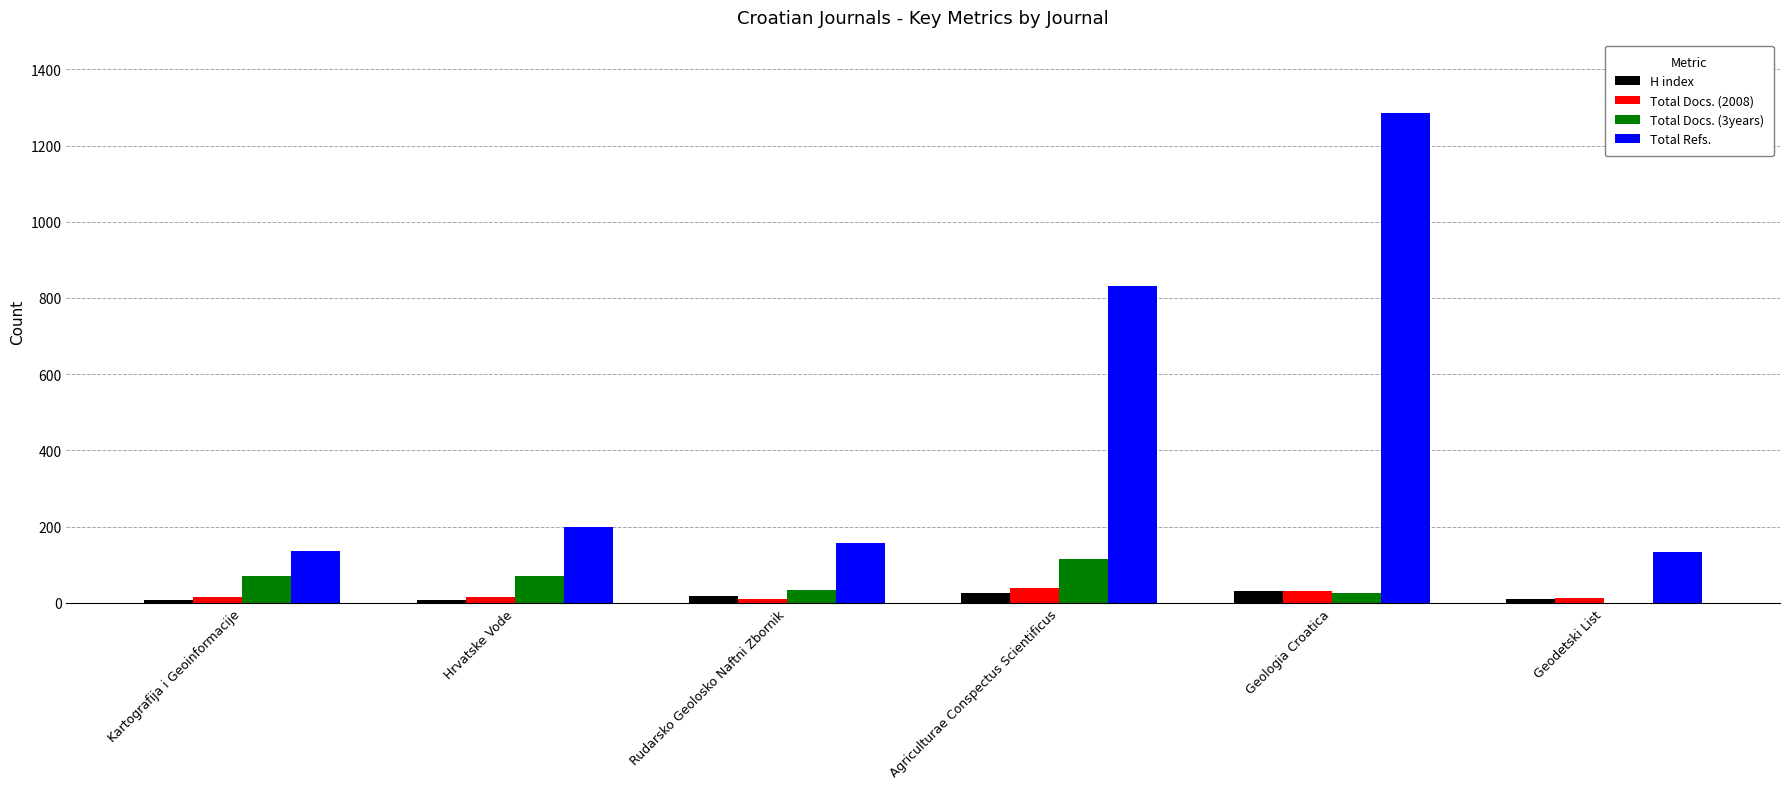

Which series has the largest total across all categories?

Total Refs.